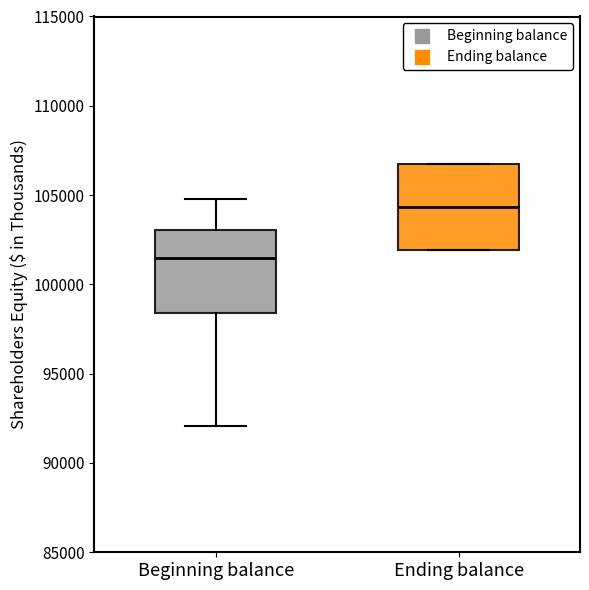

Which box has the lowest median line?

Beginning balance